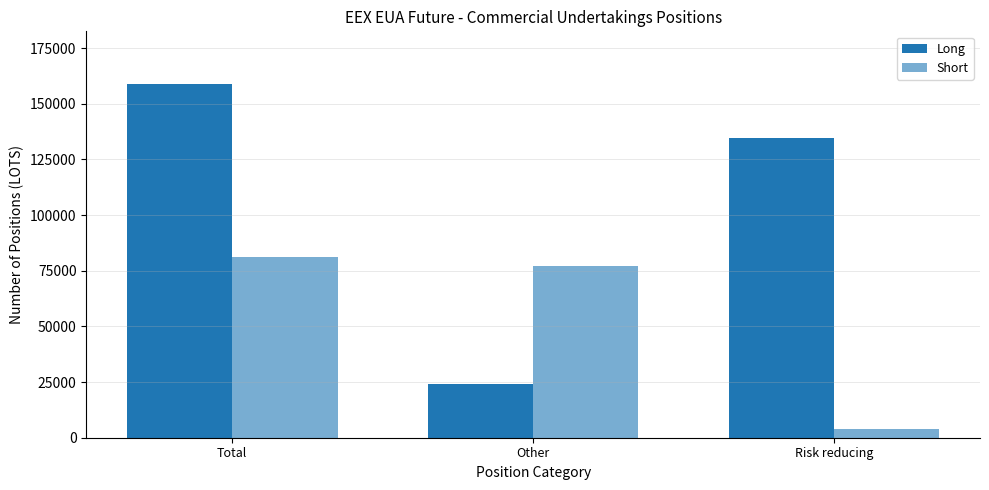

Reading left to right, extract all data points from this chart.

Long: 158765	23986	134779
Short: 81226	77295	3931